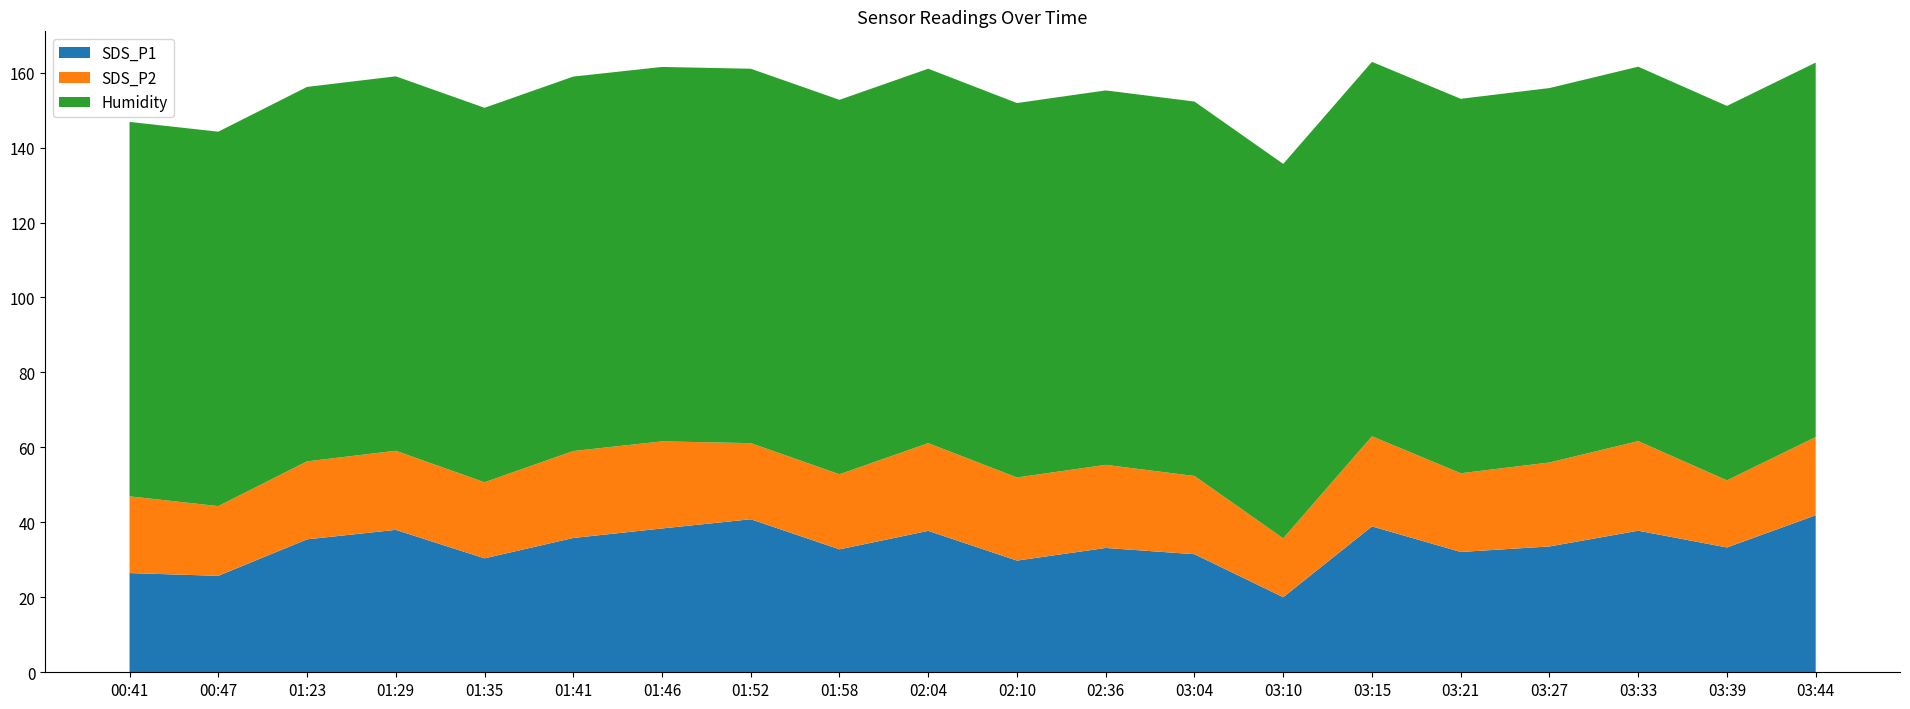

Reading left to right, extract all data points from this chart.

SDS_P1: 00:41=26.5	00:47=25.7	01:23=35.5	01:29=38.0	01:35=30.4	01:41=35.8	01:46=38.4	01:52=40.8	01:58=32.8	02:04=37.7	02:10=29.8	02:36=33.2	03:04=31.5	03:10=20.0	03:15=38.9	03:21=32.1	03:27=33.6	03:33=37.8	03:39=33.3	03:44=41.9
SDS_P2: 00:41=20.5	00:47=18.6	01:23=20.8	01:29=21.1	01:35=20.3	01:41=23.2	01:46=23.2	01:52=20.3	01:58=20.0	02:04=23.4	02:10=22.2	02:36=22.2	03:04=20.9	03:10=15.7	03:15=24.0	03:21=21.0	03:27=22.4	03:33=23.9	03:39=17.9	03:44=20.9
Humidity: 00:41=99.9	00:47=99.9	01:23=99.9	01:29=99.9	01:35=99.9	01:41=99.9	01:46=99.9	01:52=99.9	01:58=99.9	02:04=99.9	02:10=99.9	02:36=99.9	03:04=99.9	03:10=99.9	03:15=99.9	03:21=99.9	03:27=99.9	03:33=99.9	03:39=99.9	03:44=99.9